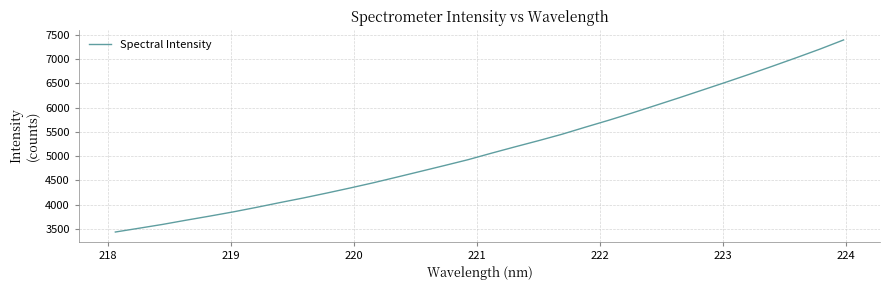

What is the minimum value shown in the chart?

3439.7